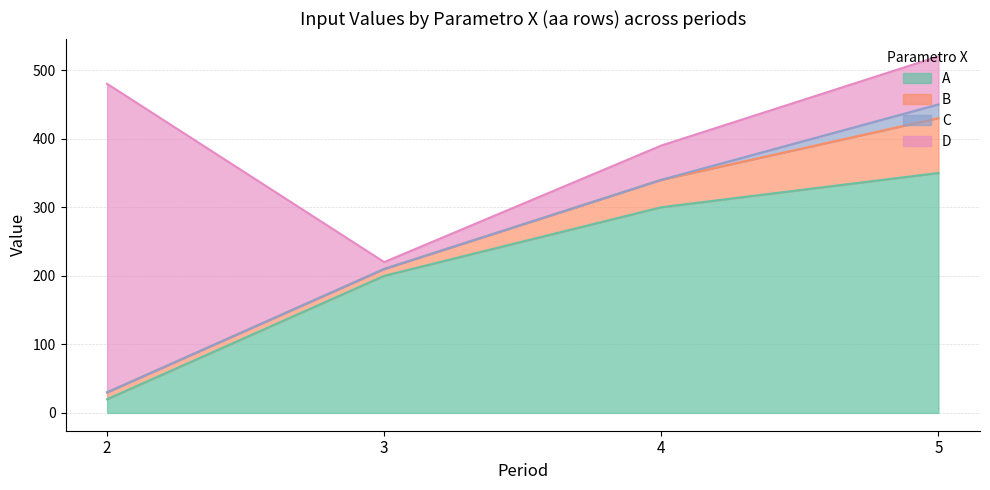

At how many categories does at least one series exceed 80?

4